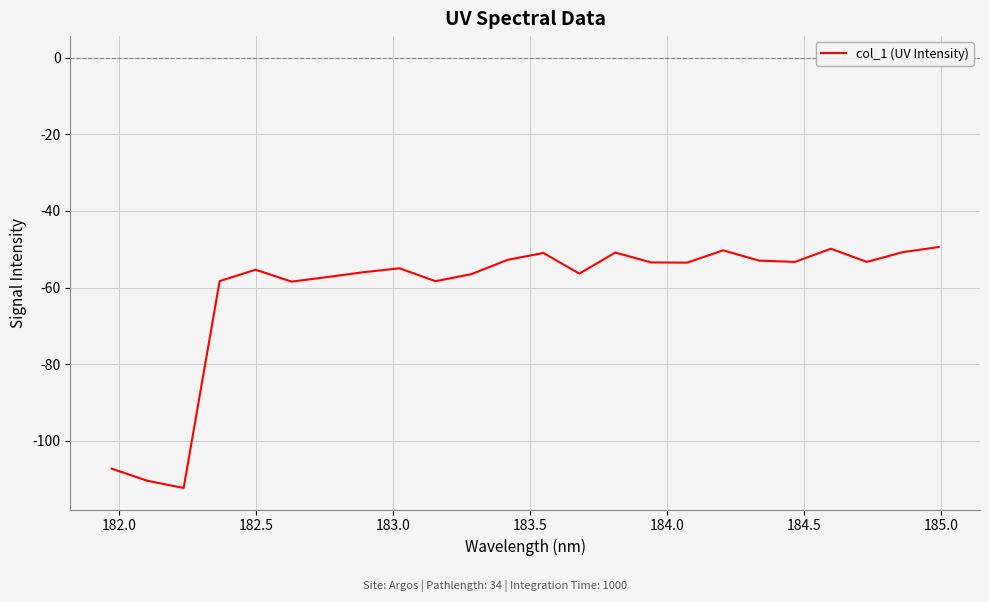

What is the difference between the maximum and minimum values?

62.9